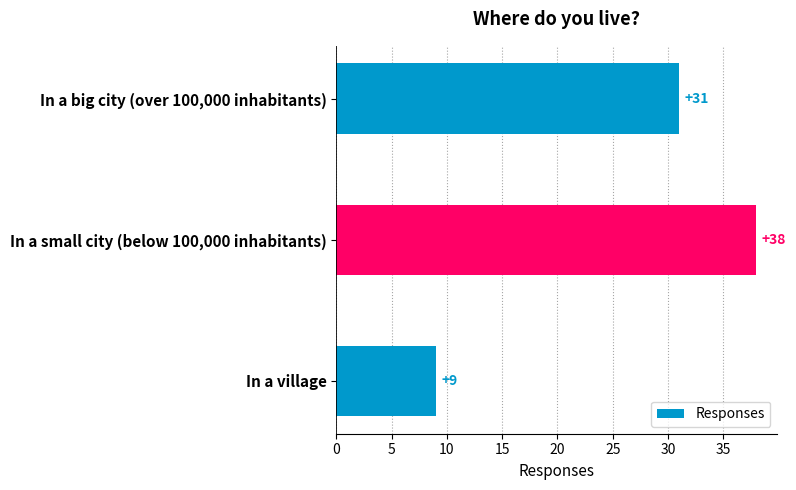

What is the change in value from In a small city (below 100,000 inhabitants) to In a village?

-29